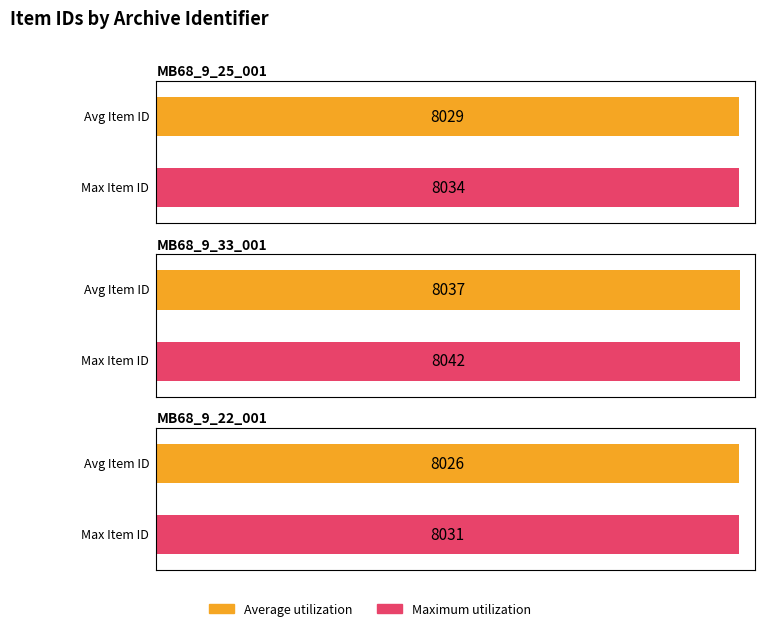

Which series has the widest spread of values?

Average utilization